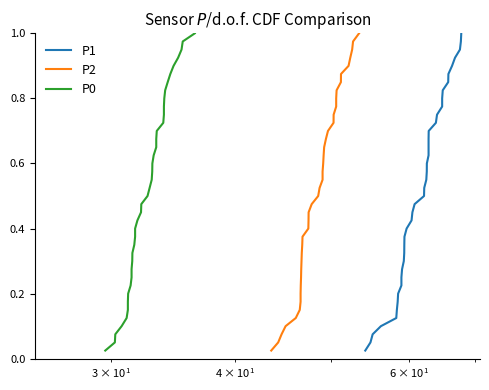

Which series has the widest spread of values?

P1